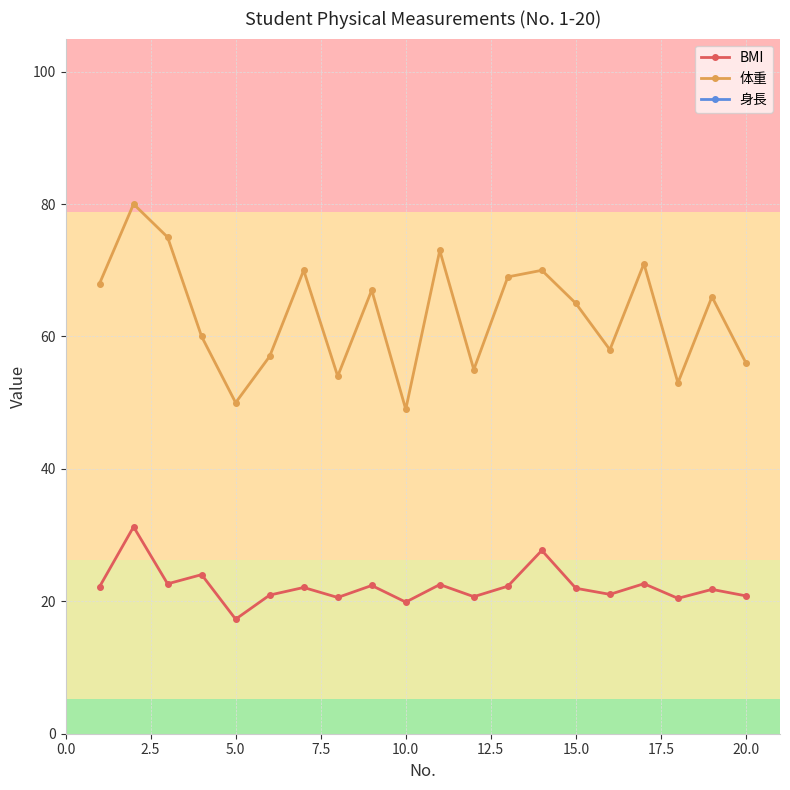

True or false: 体重 and BMI intersect in this chart.

False